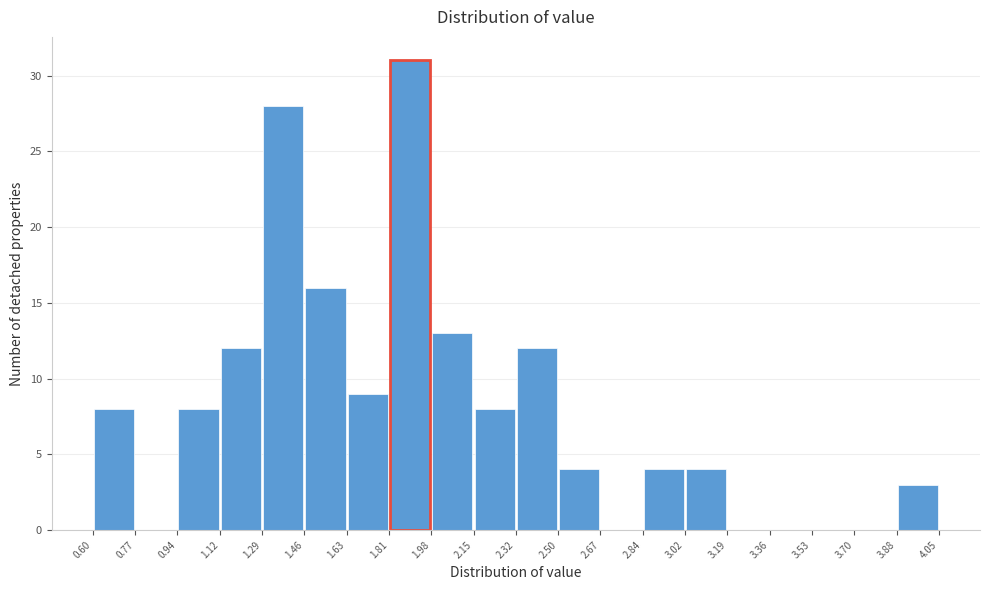

What is the height of the bar covering 2.15 to 2.32 on the x-axis? The values are not printed on the chart, so give them approximately, as read against the axis.

8